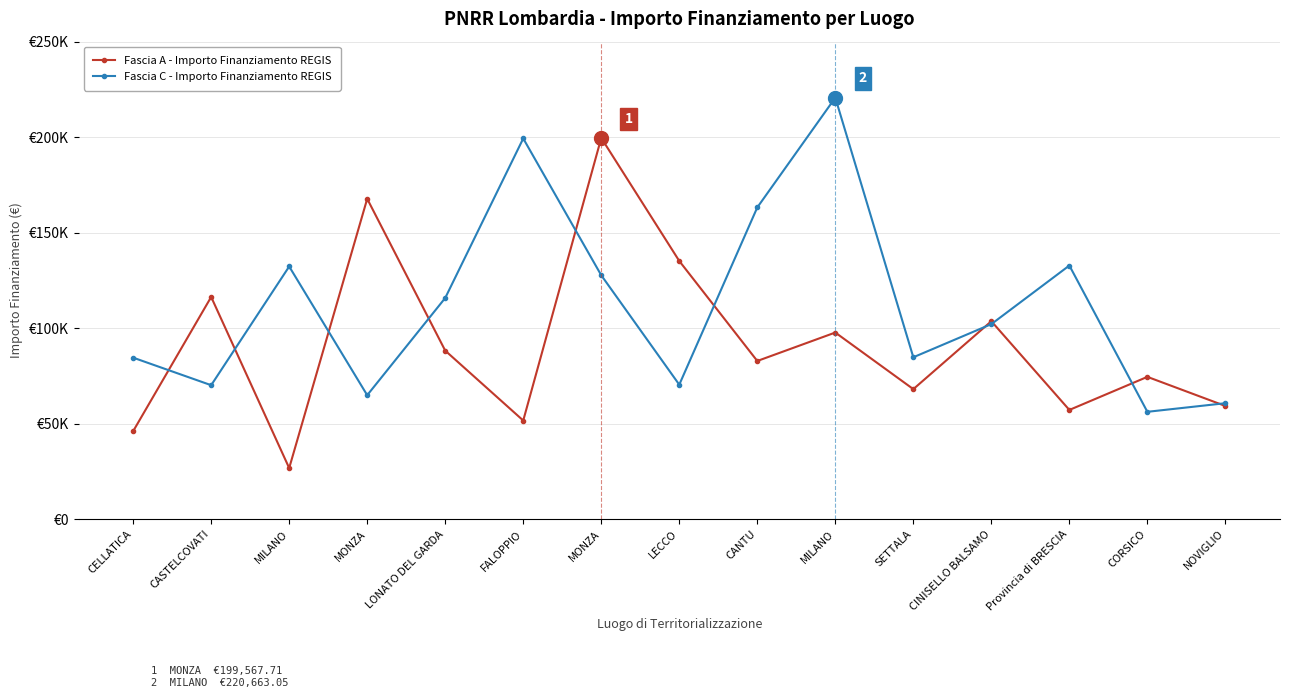

What is the spread (max minus min) of values at CASTELCOVATI?

46203.7